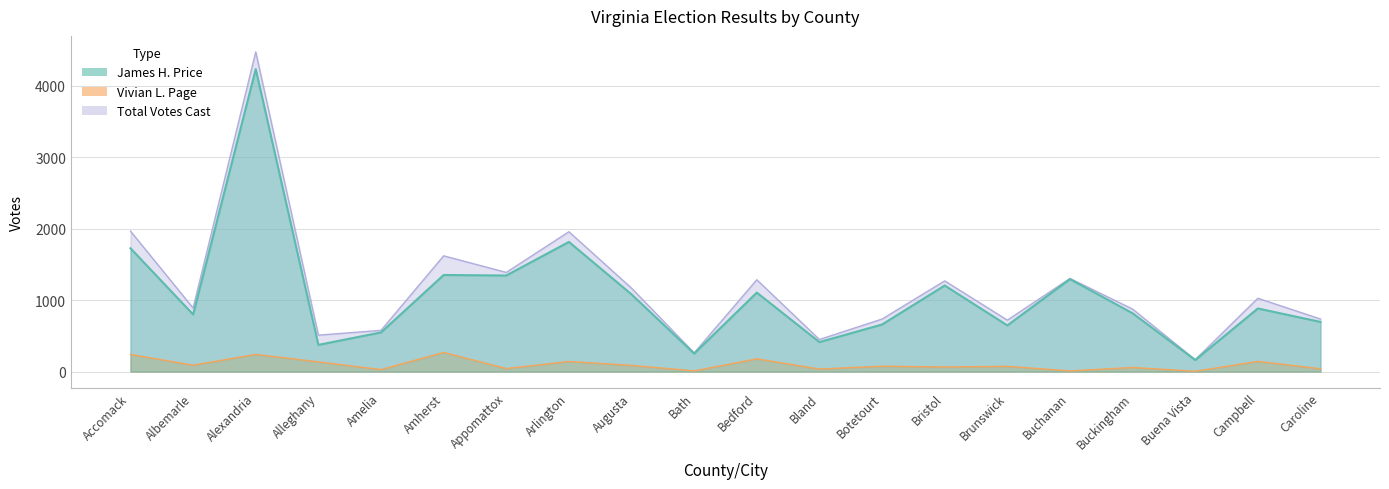

What are all the series names shown in the legend?

James H. Price, Vivian L. Page, Total Votes Cast